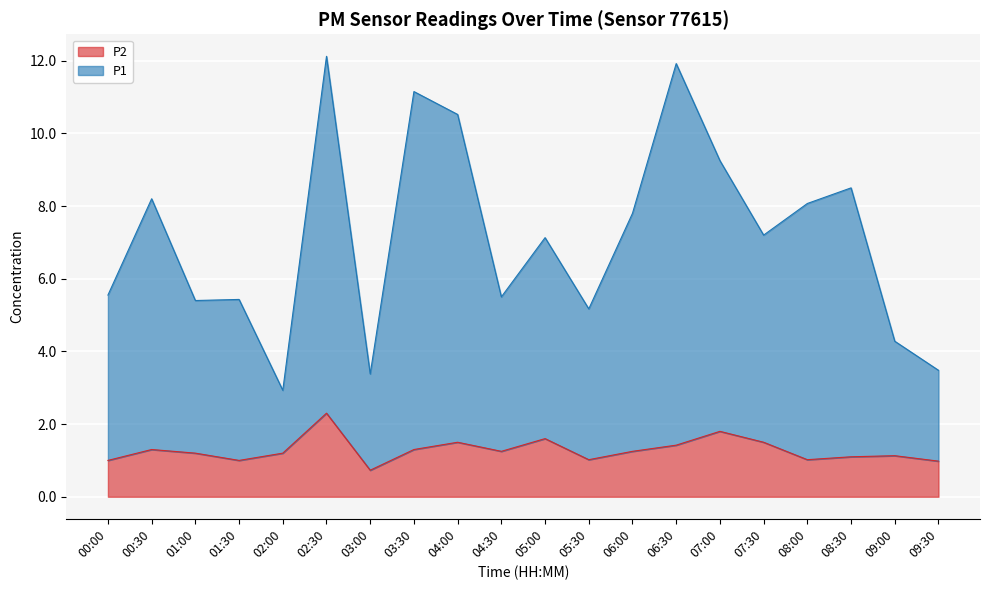

What is the difference between the maximum and second lowest values in the P1 series?

8.7